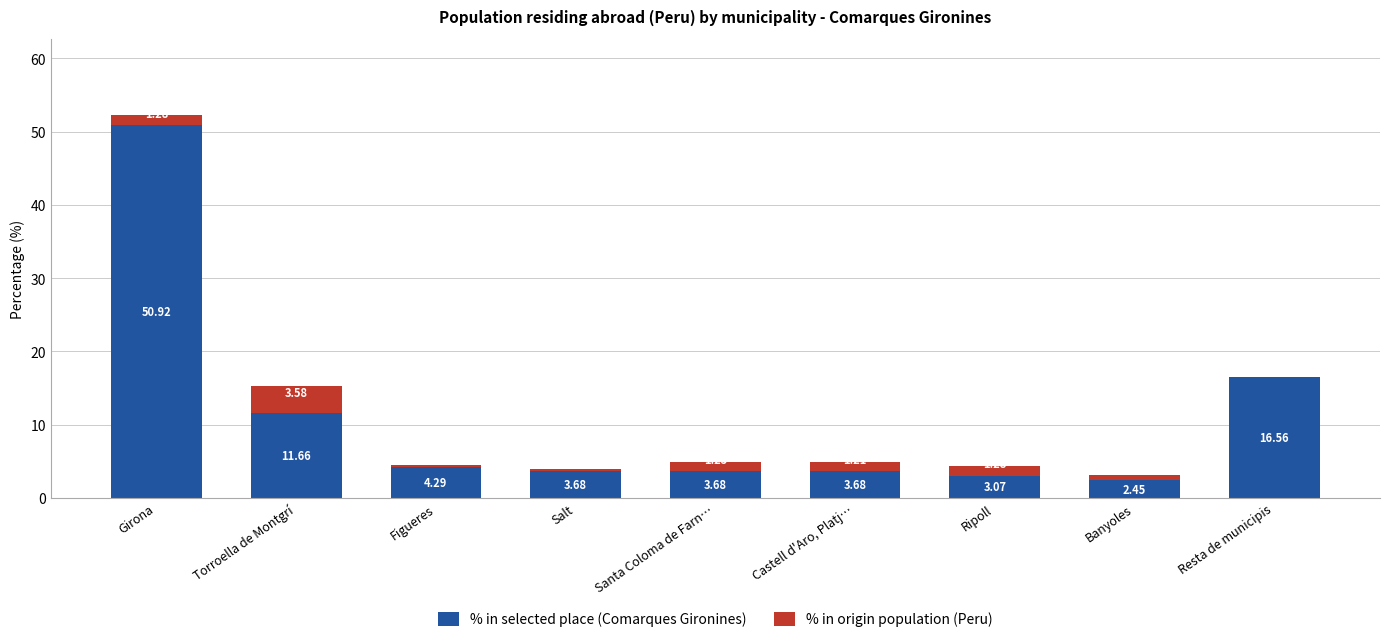

What is the sum of all % in selected place (Comarques Gironines) values?

100.0